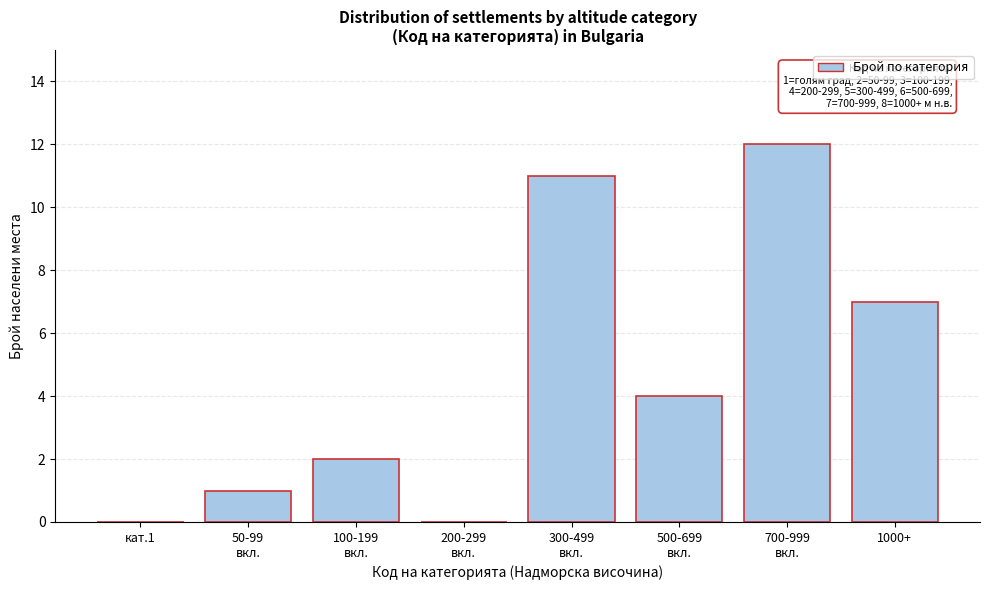

What is the maximum value shown in the chart?

12